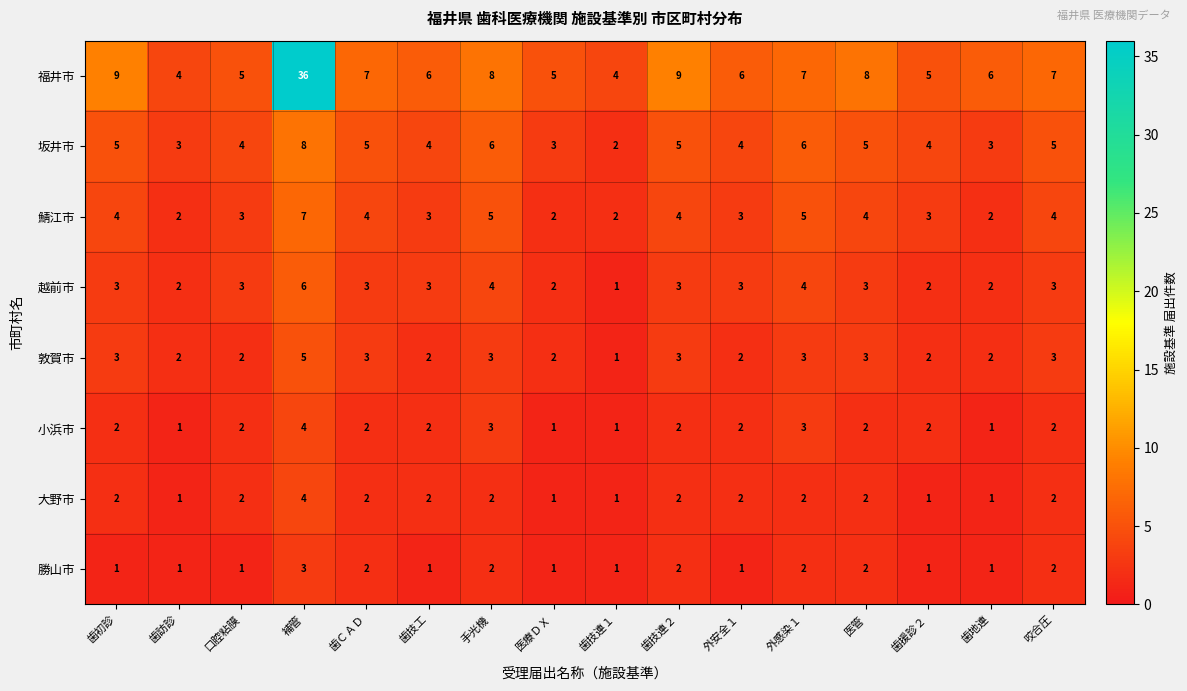

Which series has the largest total across all categories?

福井市